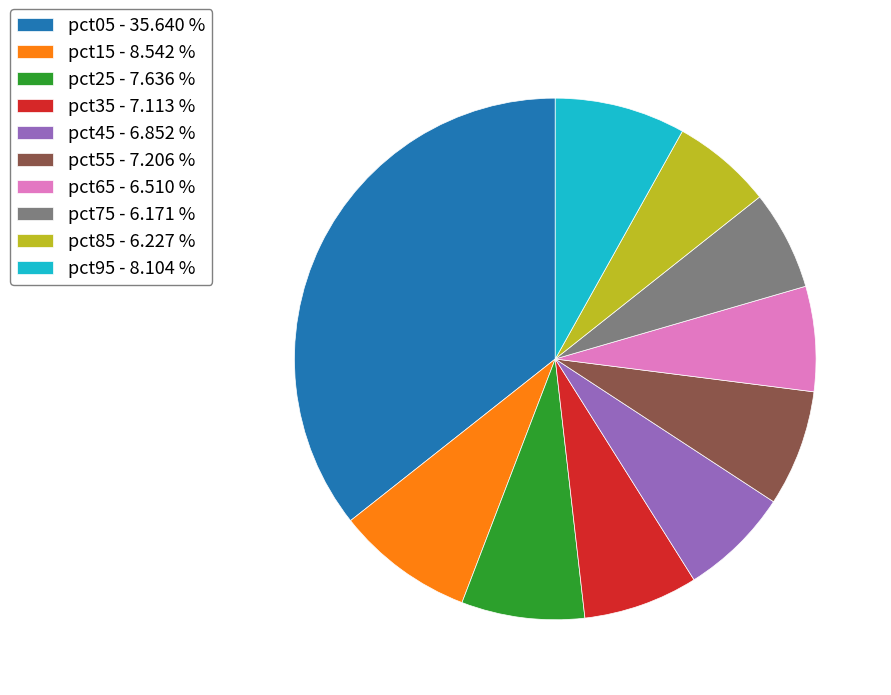

How many slices are in this pie chart?

10